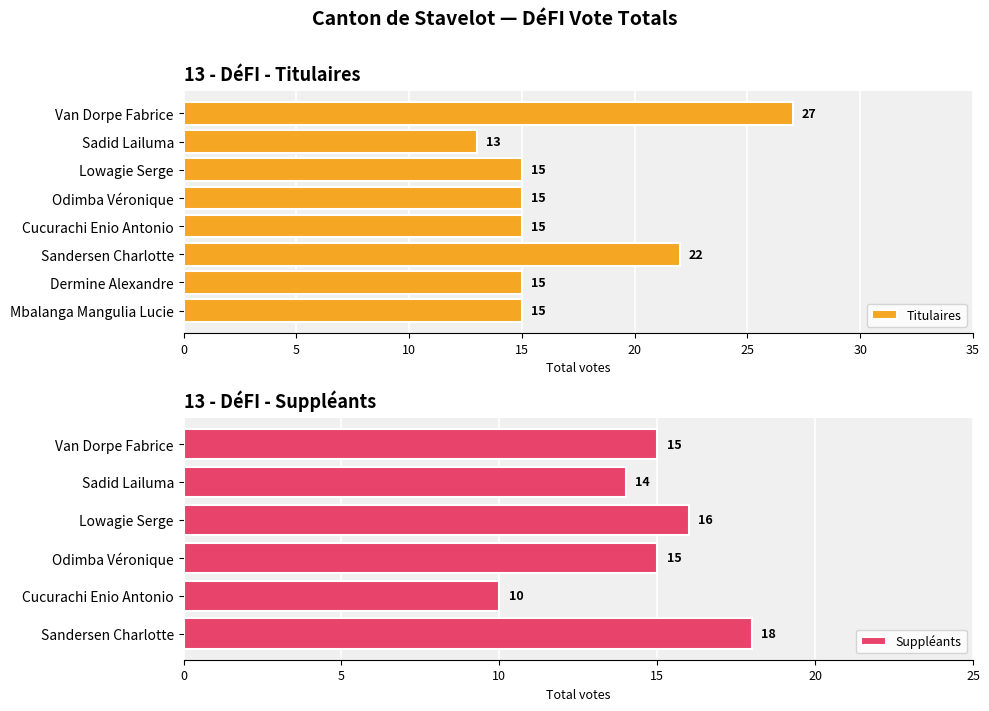

At which label is the value closest to 20?

Sandersen Charlotte